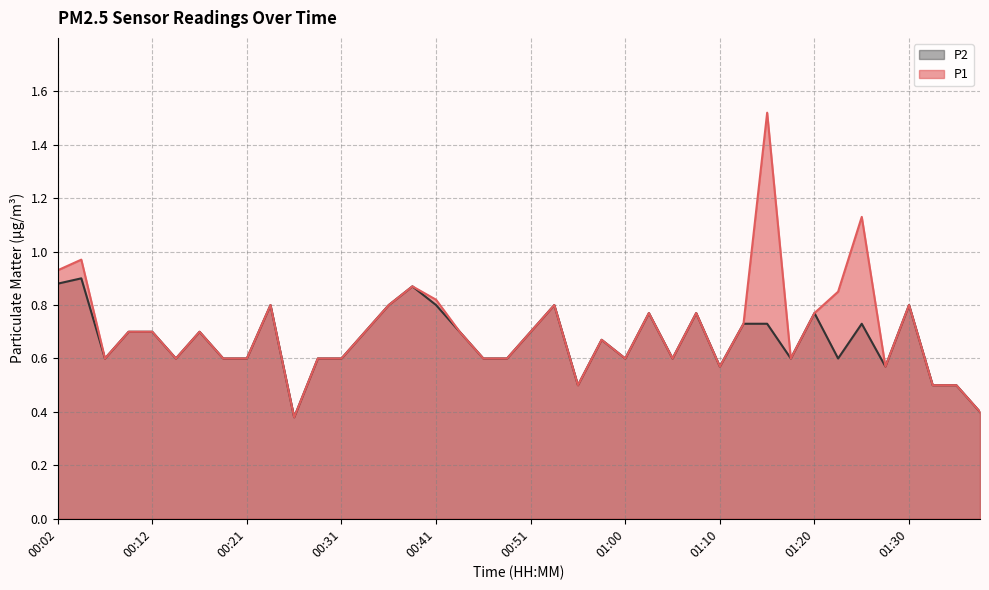

At which category is the sum across all series the highest?

01:15